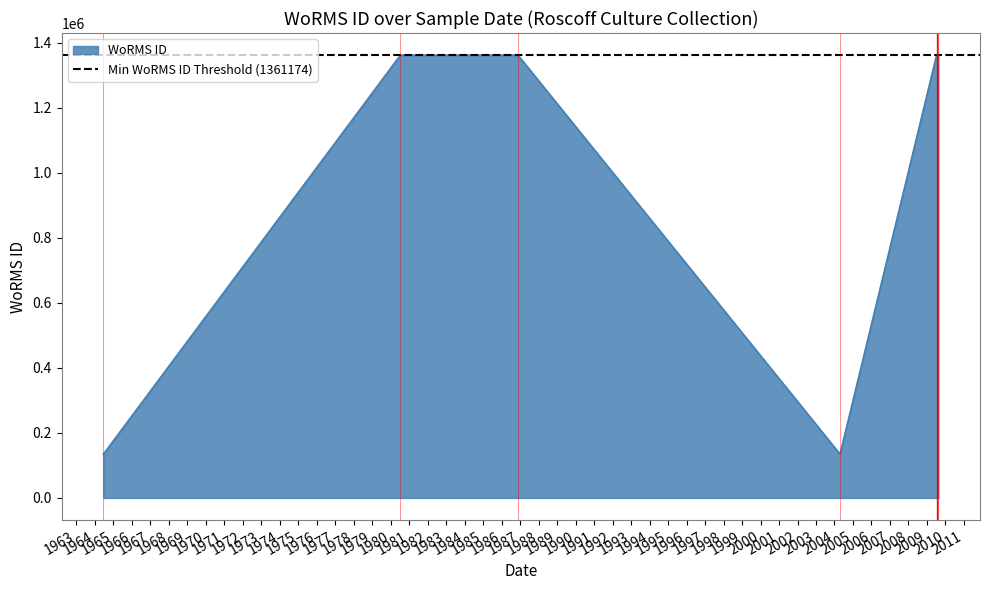

Read the value at 2009-07-13, to the nearest 50.

1361200